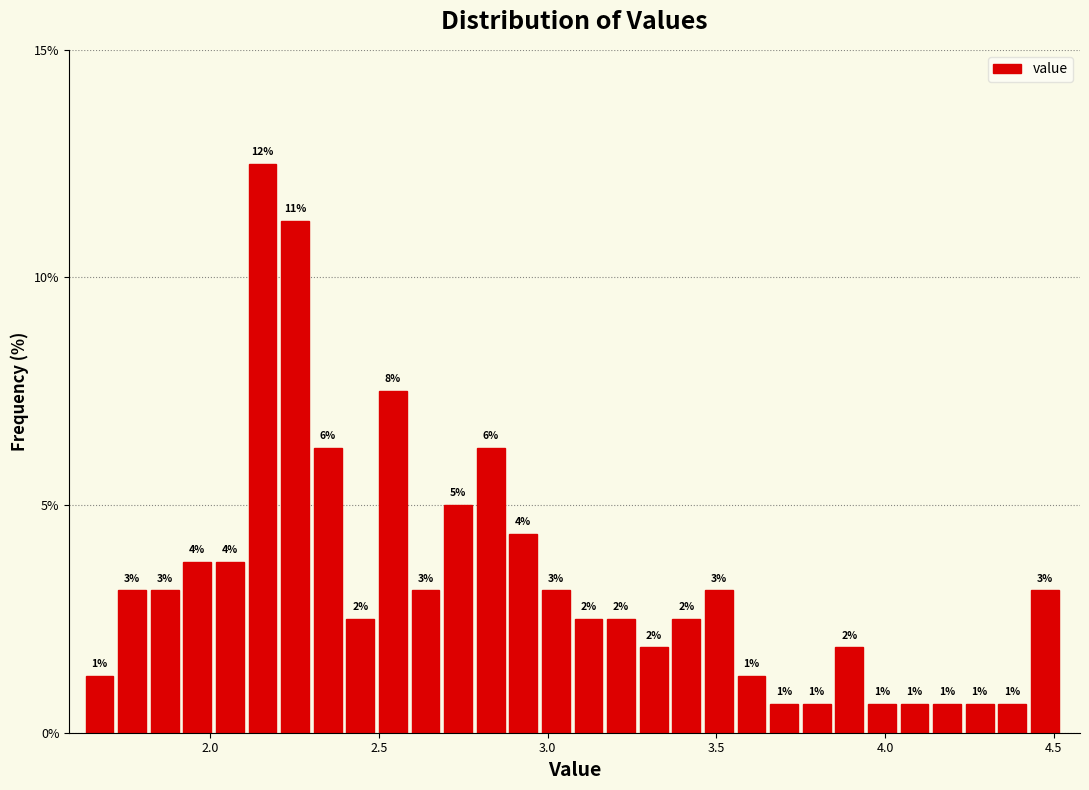

Around what value on the x-axis is the tallest bar? Give the approximate position of its centre, as read against the axis.

2.15